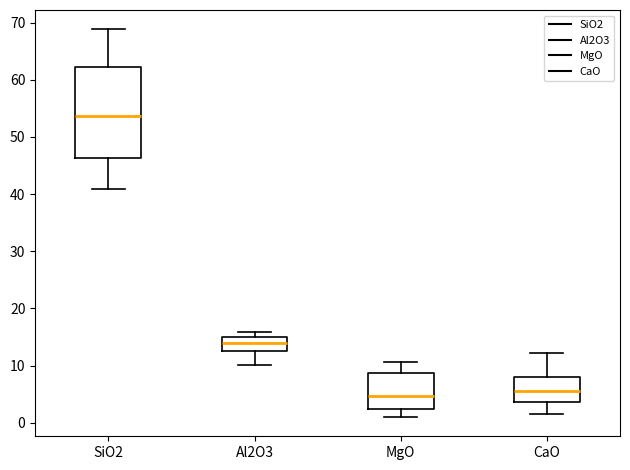

Comparing the boxes themselves (not the whiskers), which one is the tallest?

SiO2